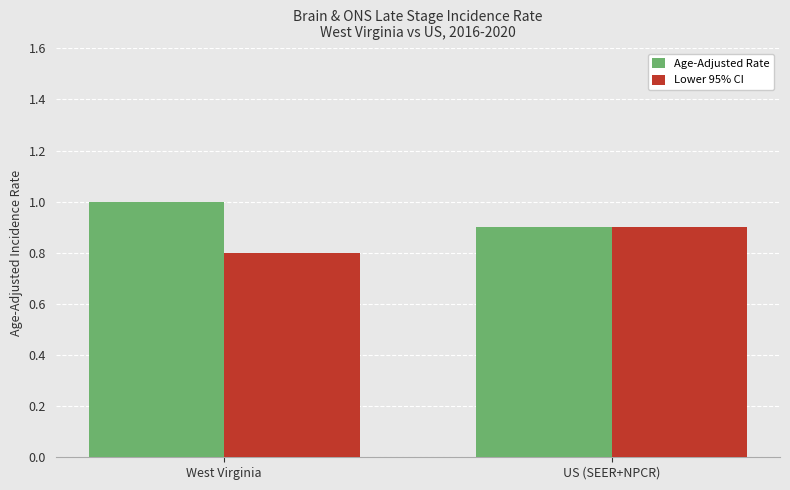

What is the total value across all series at US (SEER+NPCR)?

1.8